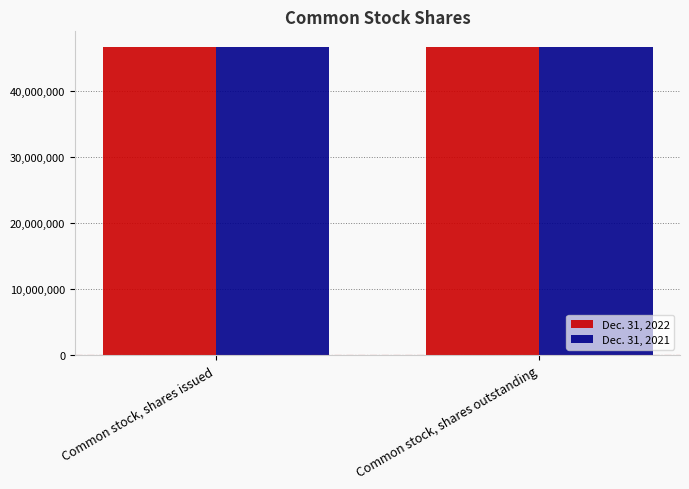

What is the label of the 1st bar from the left?

Common stock, shares issued